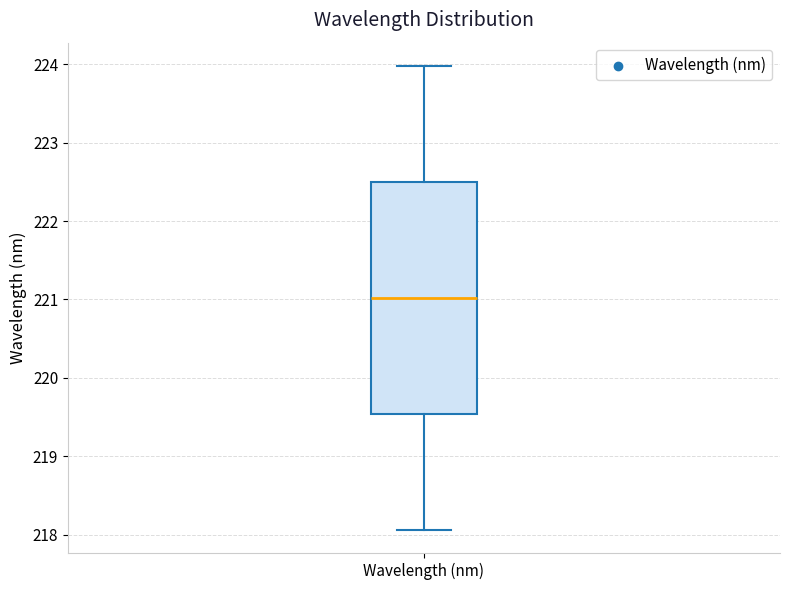

Transcribe this box plot: give where the median line is, the range the box spans, and where the two whiskers end, as read against the y-axis. The values are not printed on the chart, so give them approximately, as read against the axis.

median 221.0, box 219.5 to 222.5, whiskers 218.1 to 224.0